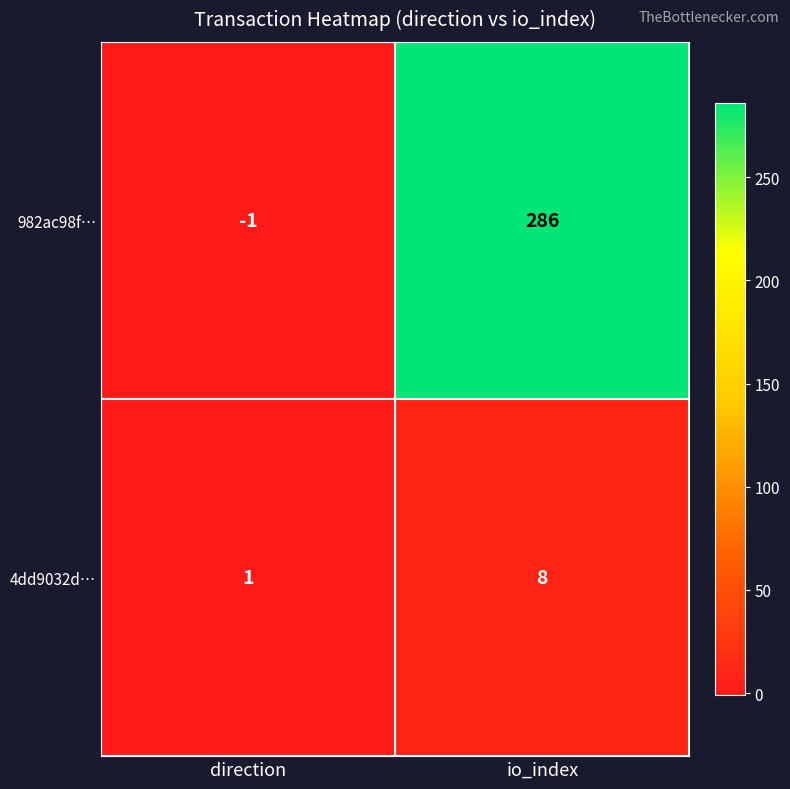

Is it true that 4dd9032d… equals 2 at direction?

False